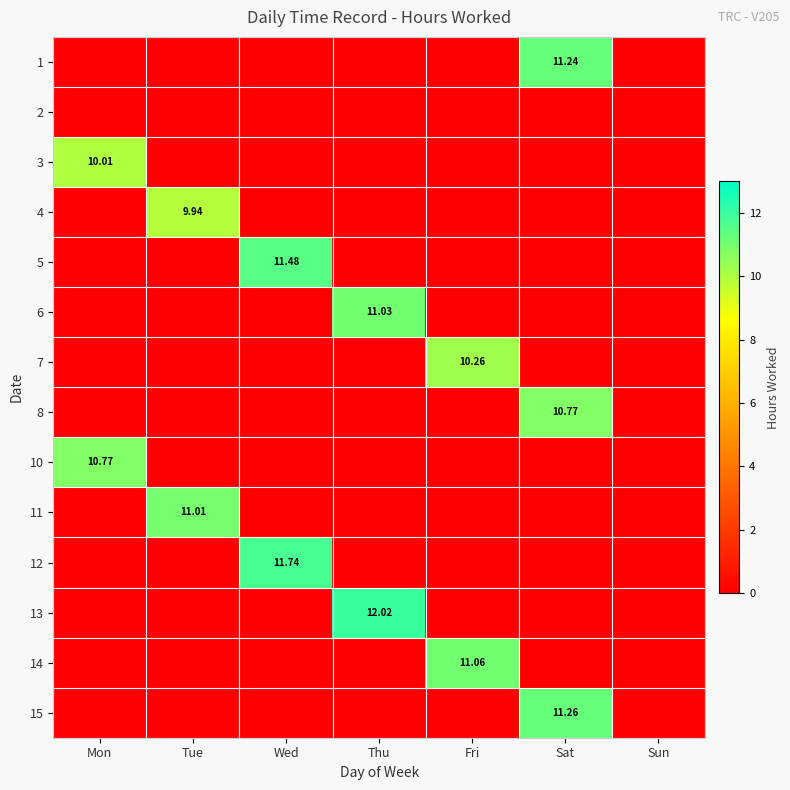

What is the sum of the 10 values at Mon and Thu?

10.8